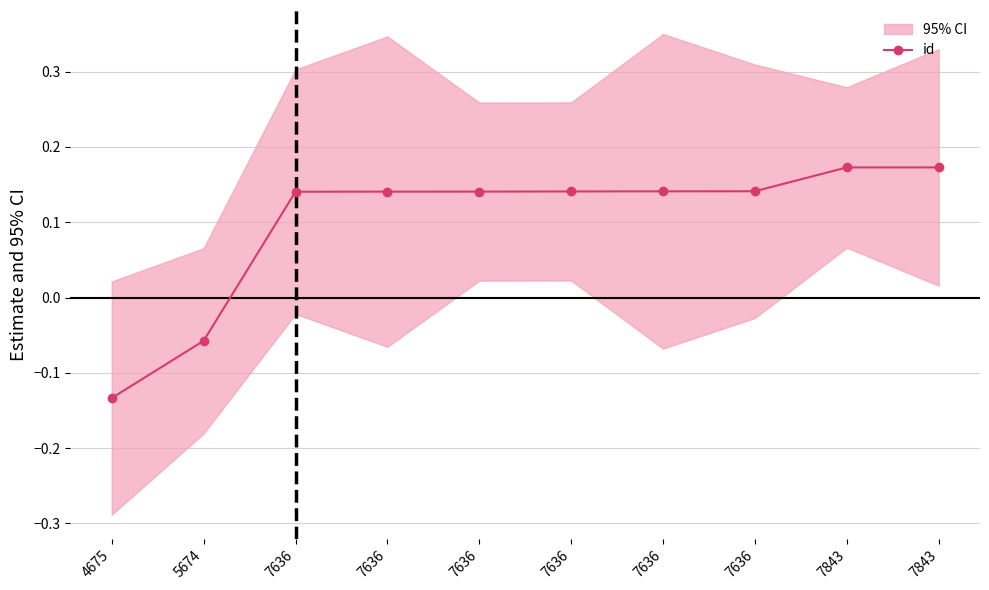

How many positive values are there?

8